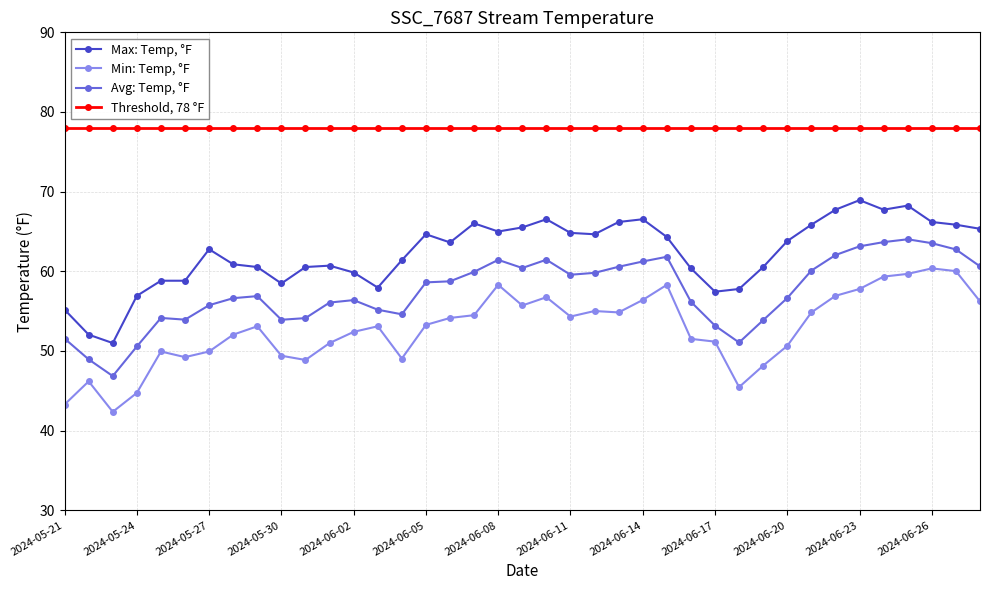

What is the value of the Avg: Temp, °F point at the 30th from the left?

53.9